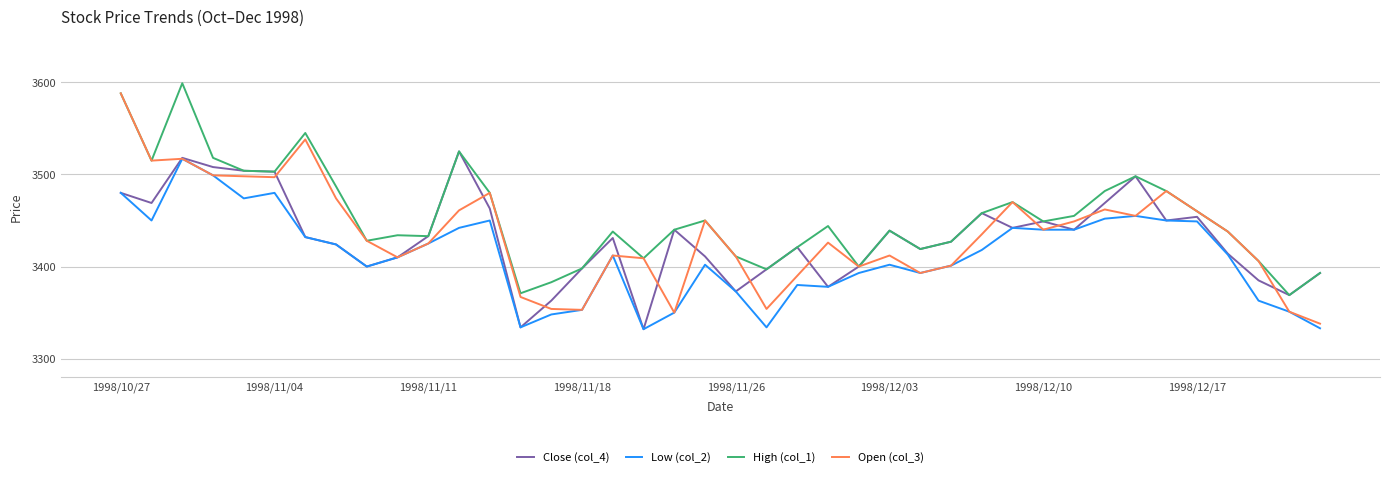

Which series has the largest total across all categories?

High (col_1)